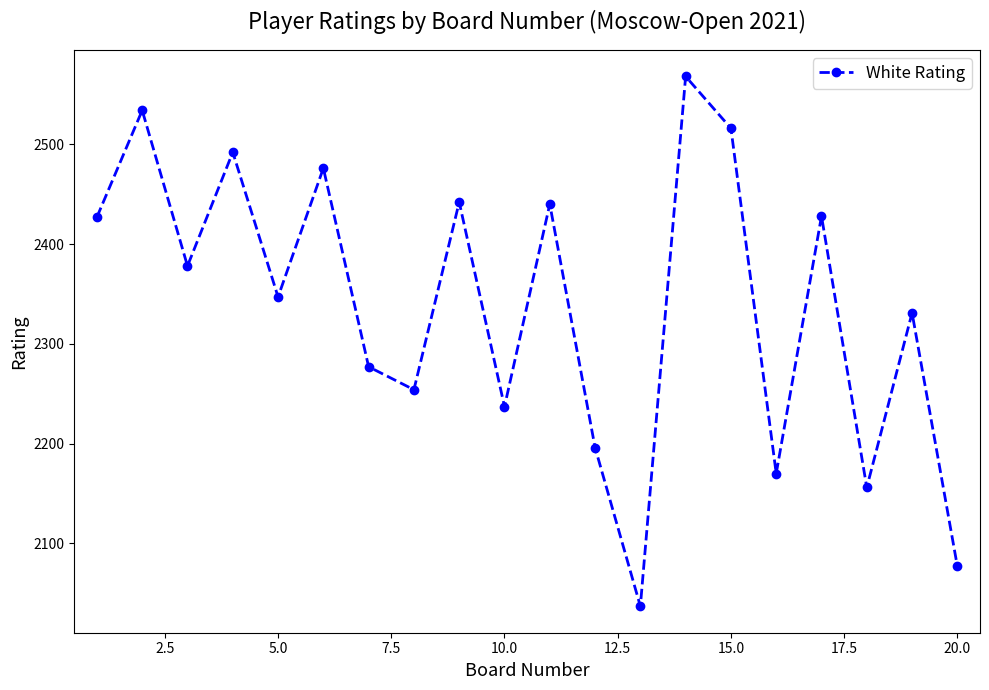

How many interior local valleys (lower than both neighbors) does the data have?

7